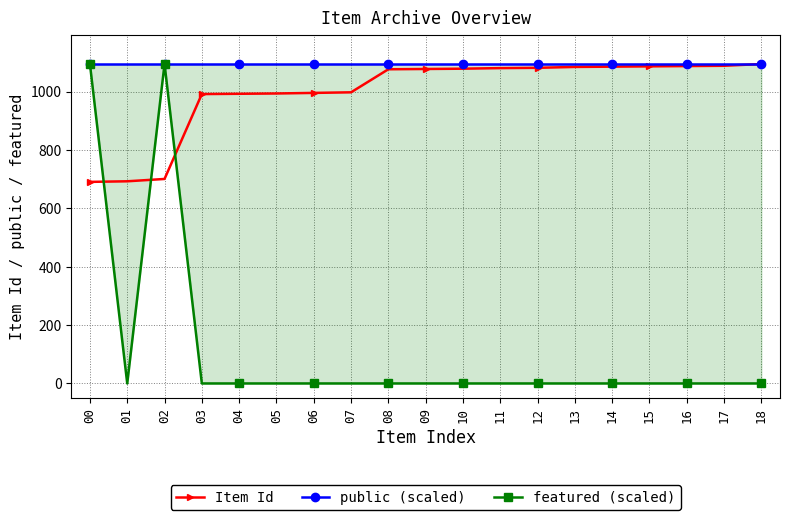

Is it true that Item Id equals 1128 at 02?

False